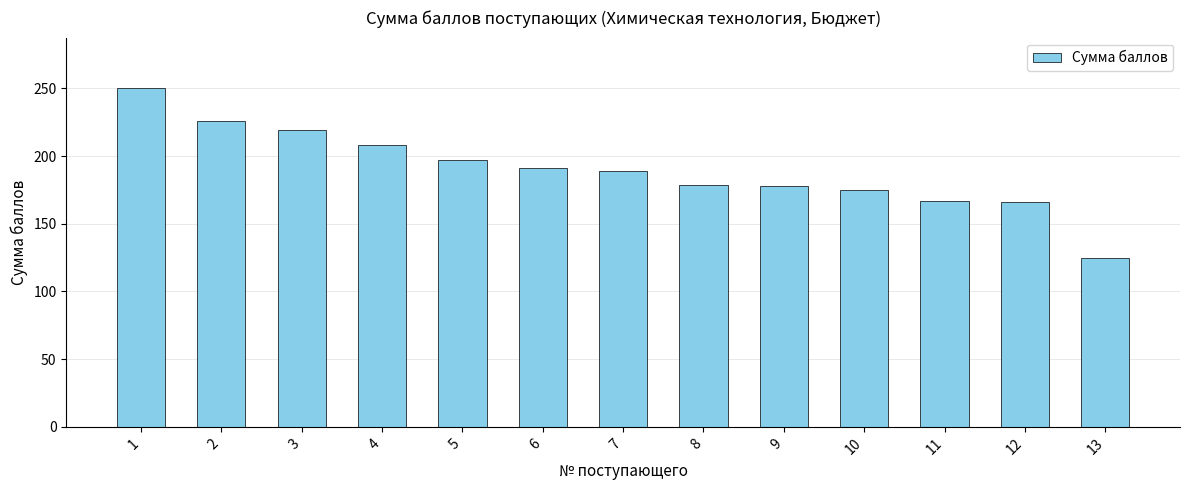

What is the change in value from 3 to 4?

-11